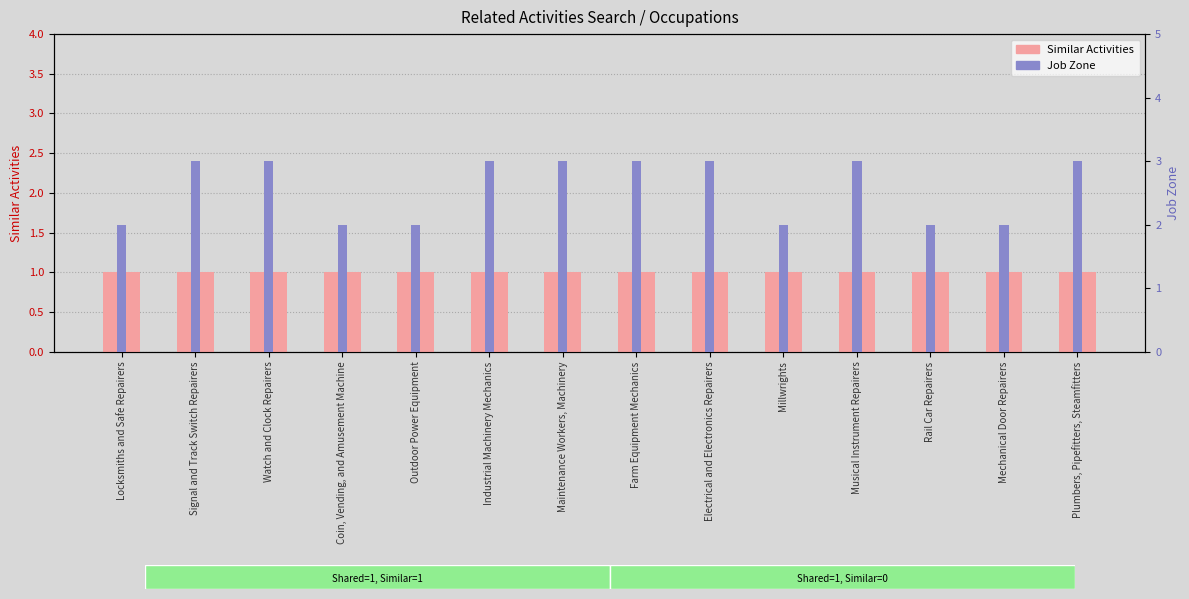

How many data points in Job Zone are less than 3?

6